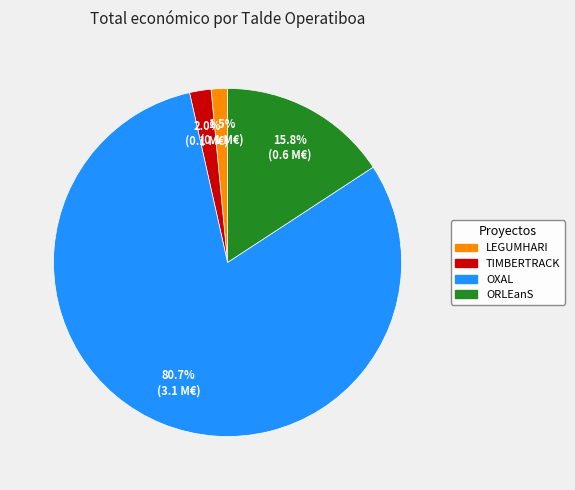

Which slice represents more than half of the pie?

OXAL